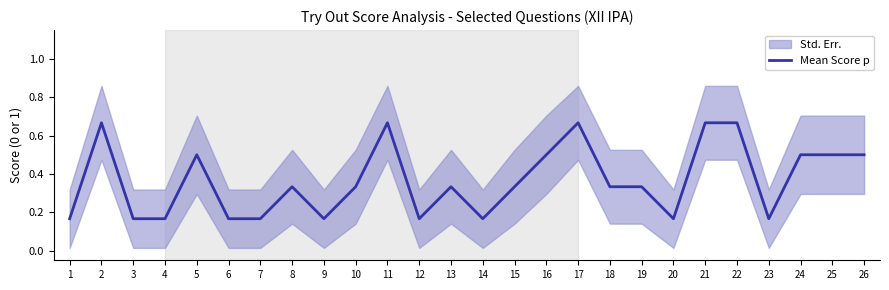

How many data points does each series have?

26